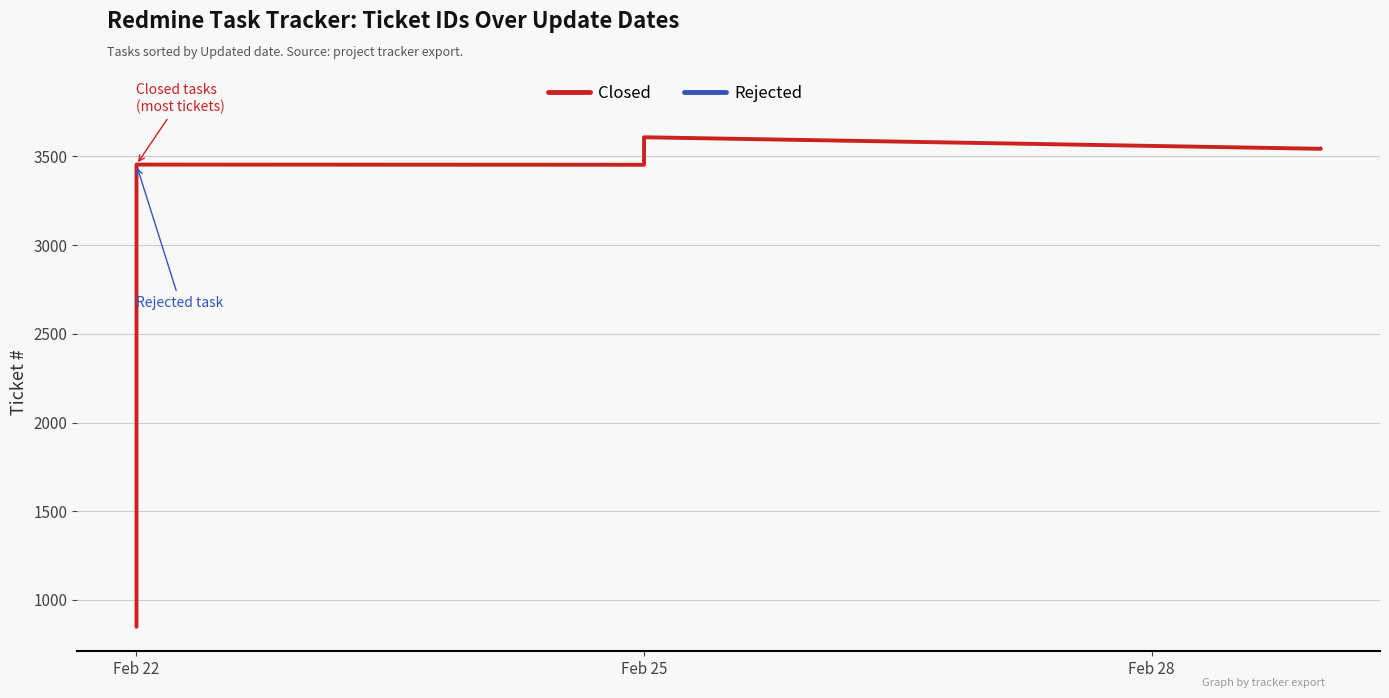

The value at Feb 22 is 4780. True or false?

False